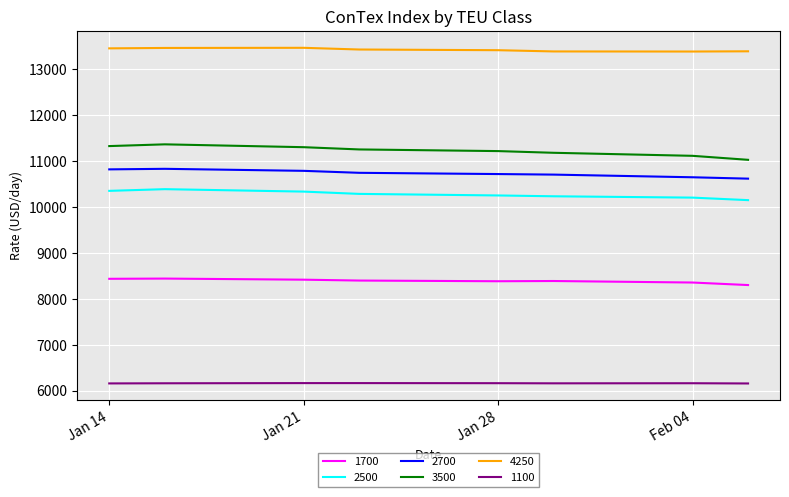

What is the difference between the second highest and minimum values in the 1100 series?

8